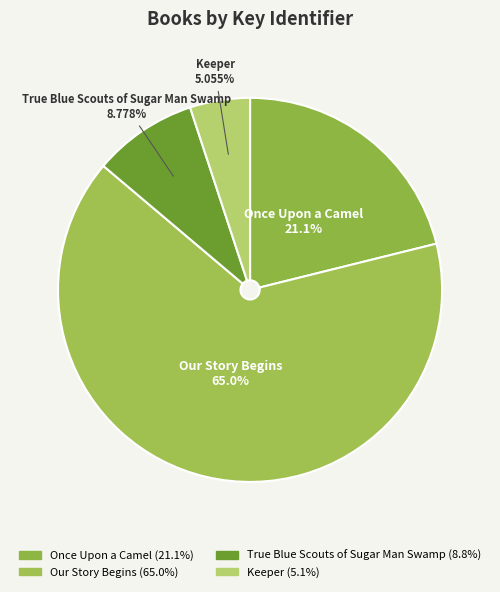

Approximately how many times larger is the value at Our Story Begins compared to Once Upon a Camel?

3.1